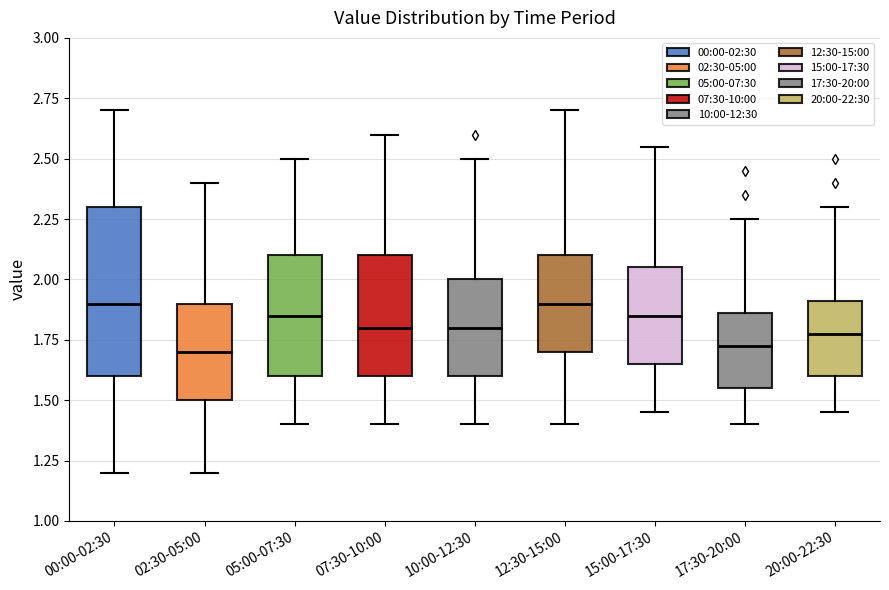

Where does the upper whisker of the box for 17:30-20:00 end on the y-axis? The values are not printed on the chart, so give them approximately, as read against the axis.

2.25